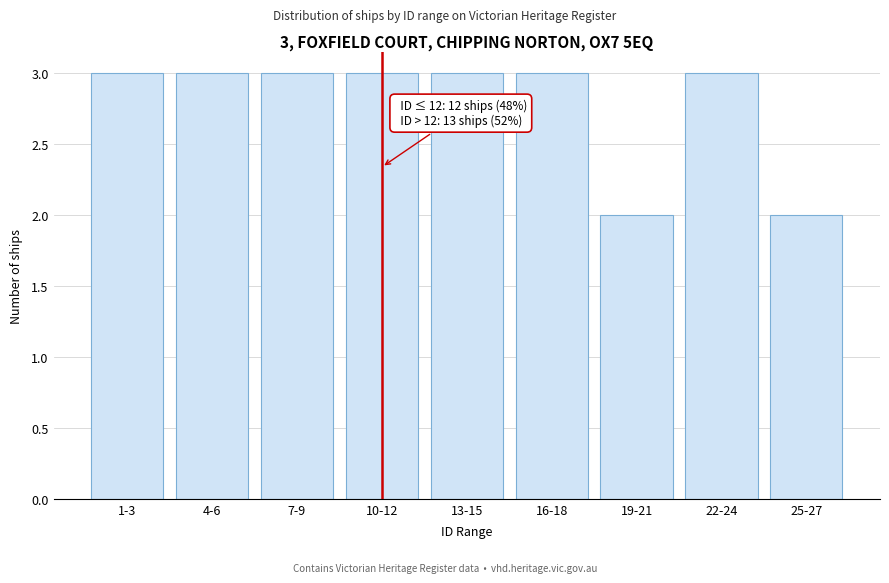

Reading left to right, transcribe all the data shown in this chart.

3	3	3	3	3	3	2	3	2